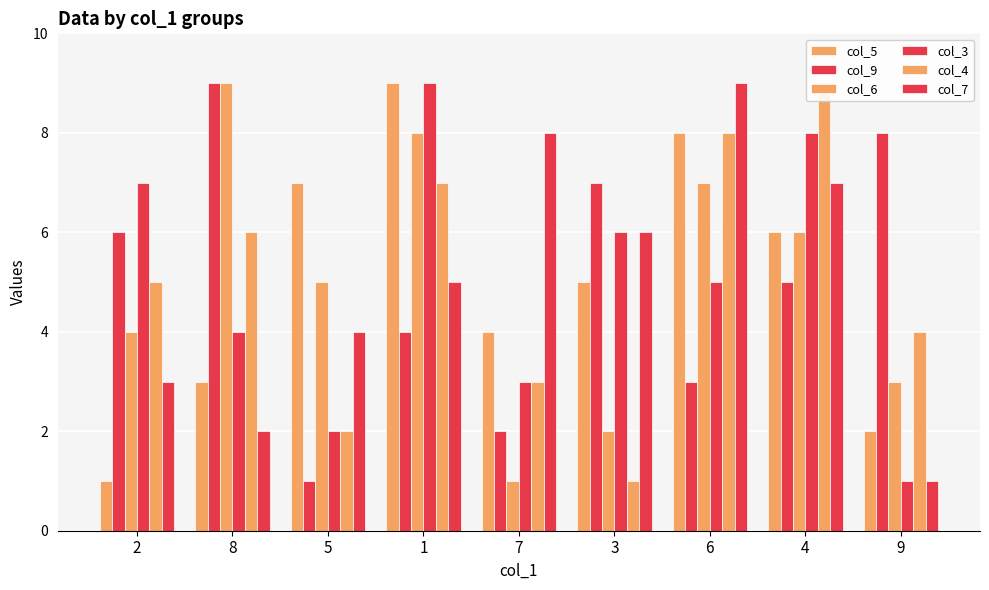

The value of col_4 at 4 is 3. True or false?

False